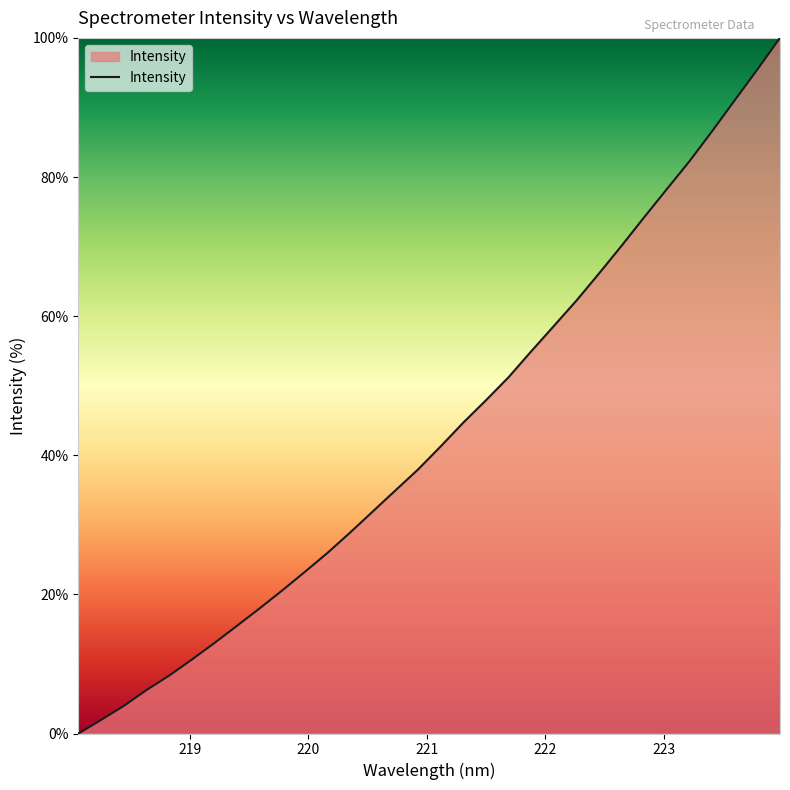

What is the greatest value displayed?

100.0